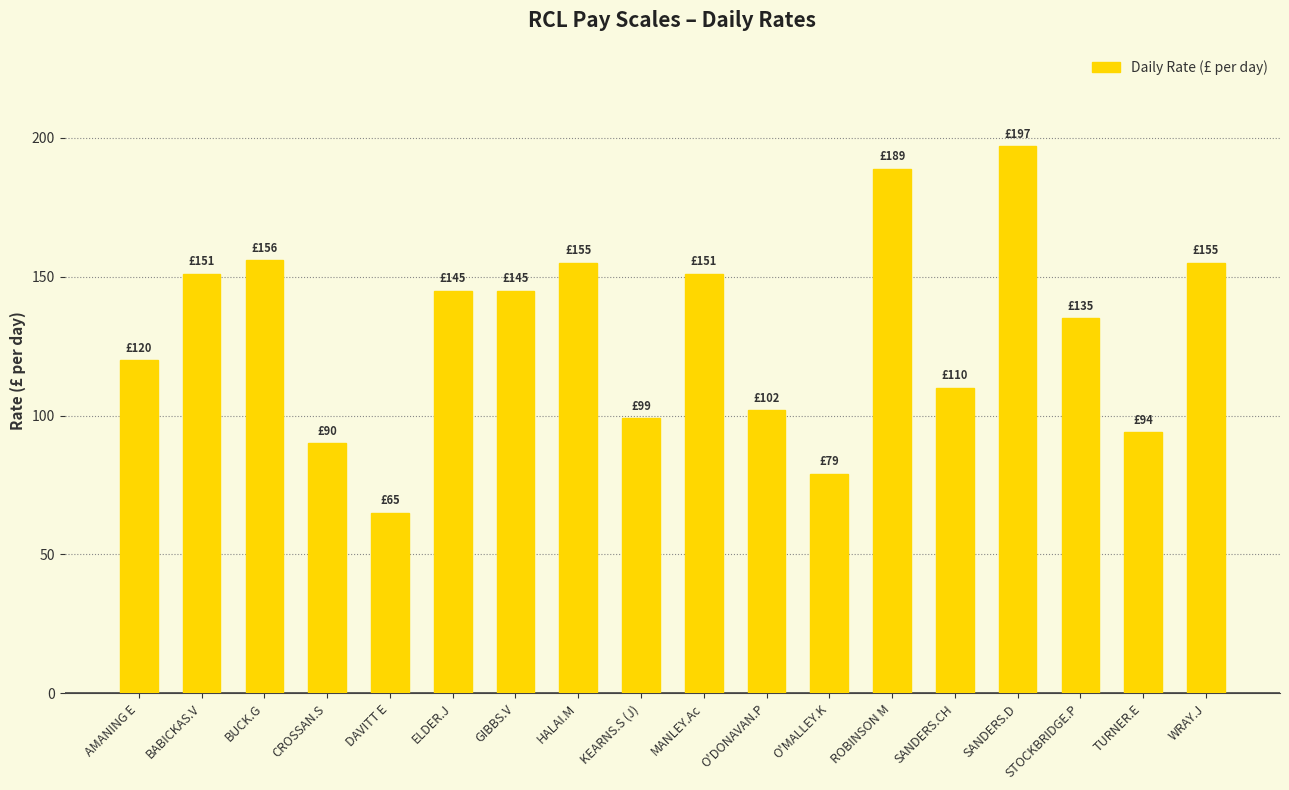

Is it true that the value at BUCK.G is 156?

True